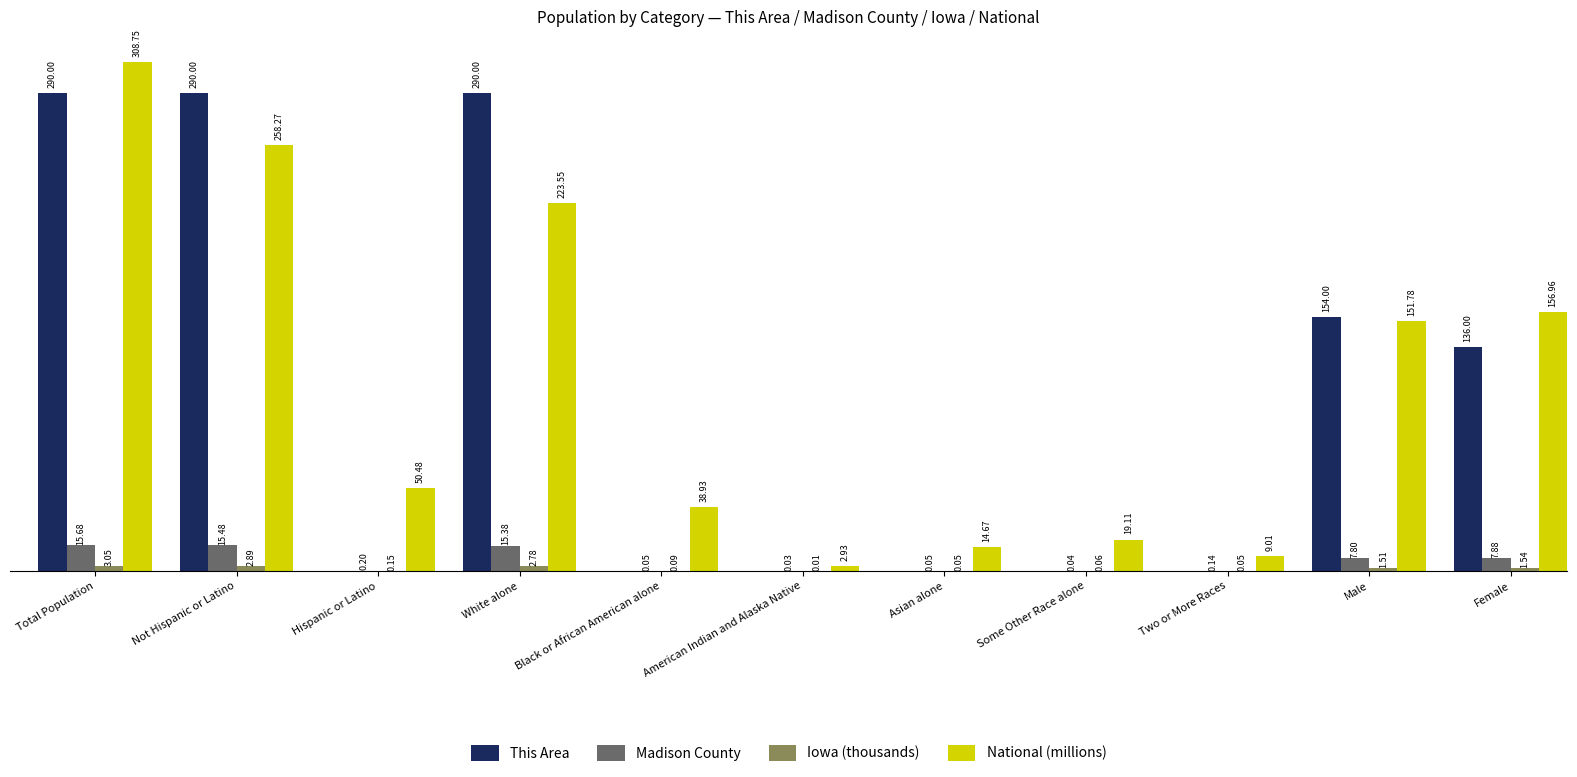

Where is National (millions) nearest to the value 155?

Female